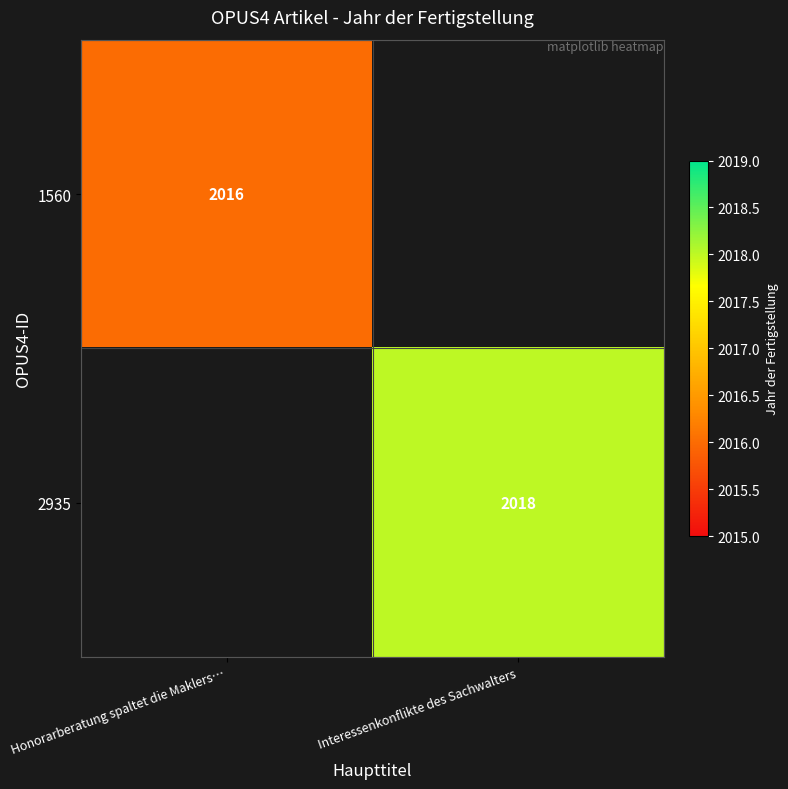

True or false: 2935 has a value of 2990 at Interessenkonflikte des Sachwalters.

False